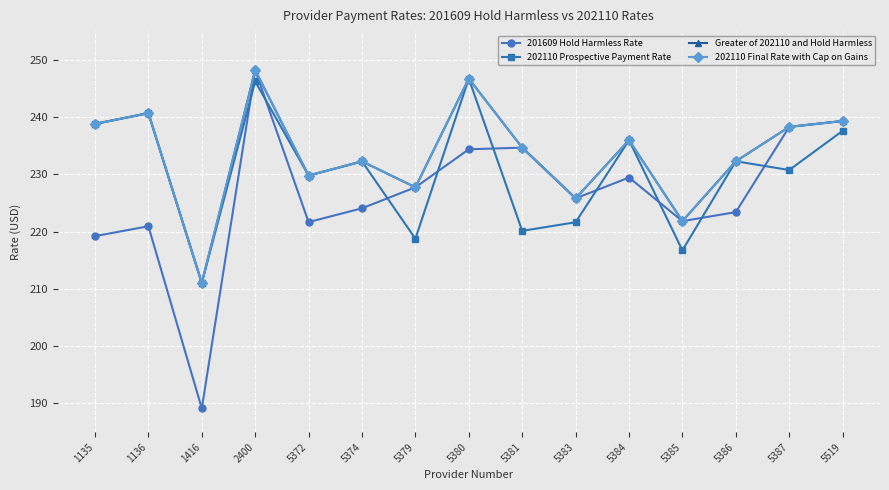

At which label does 201609 Hold Harmless Rate reach its peak?

2400